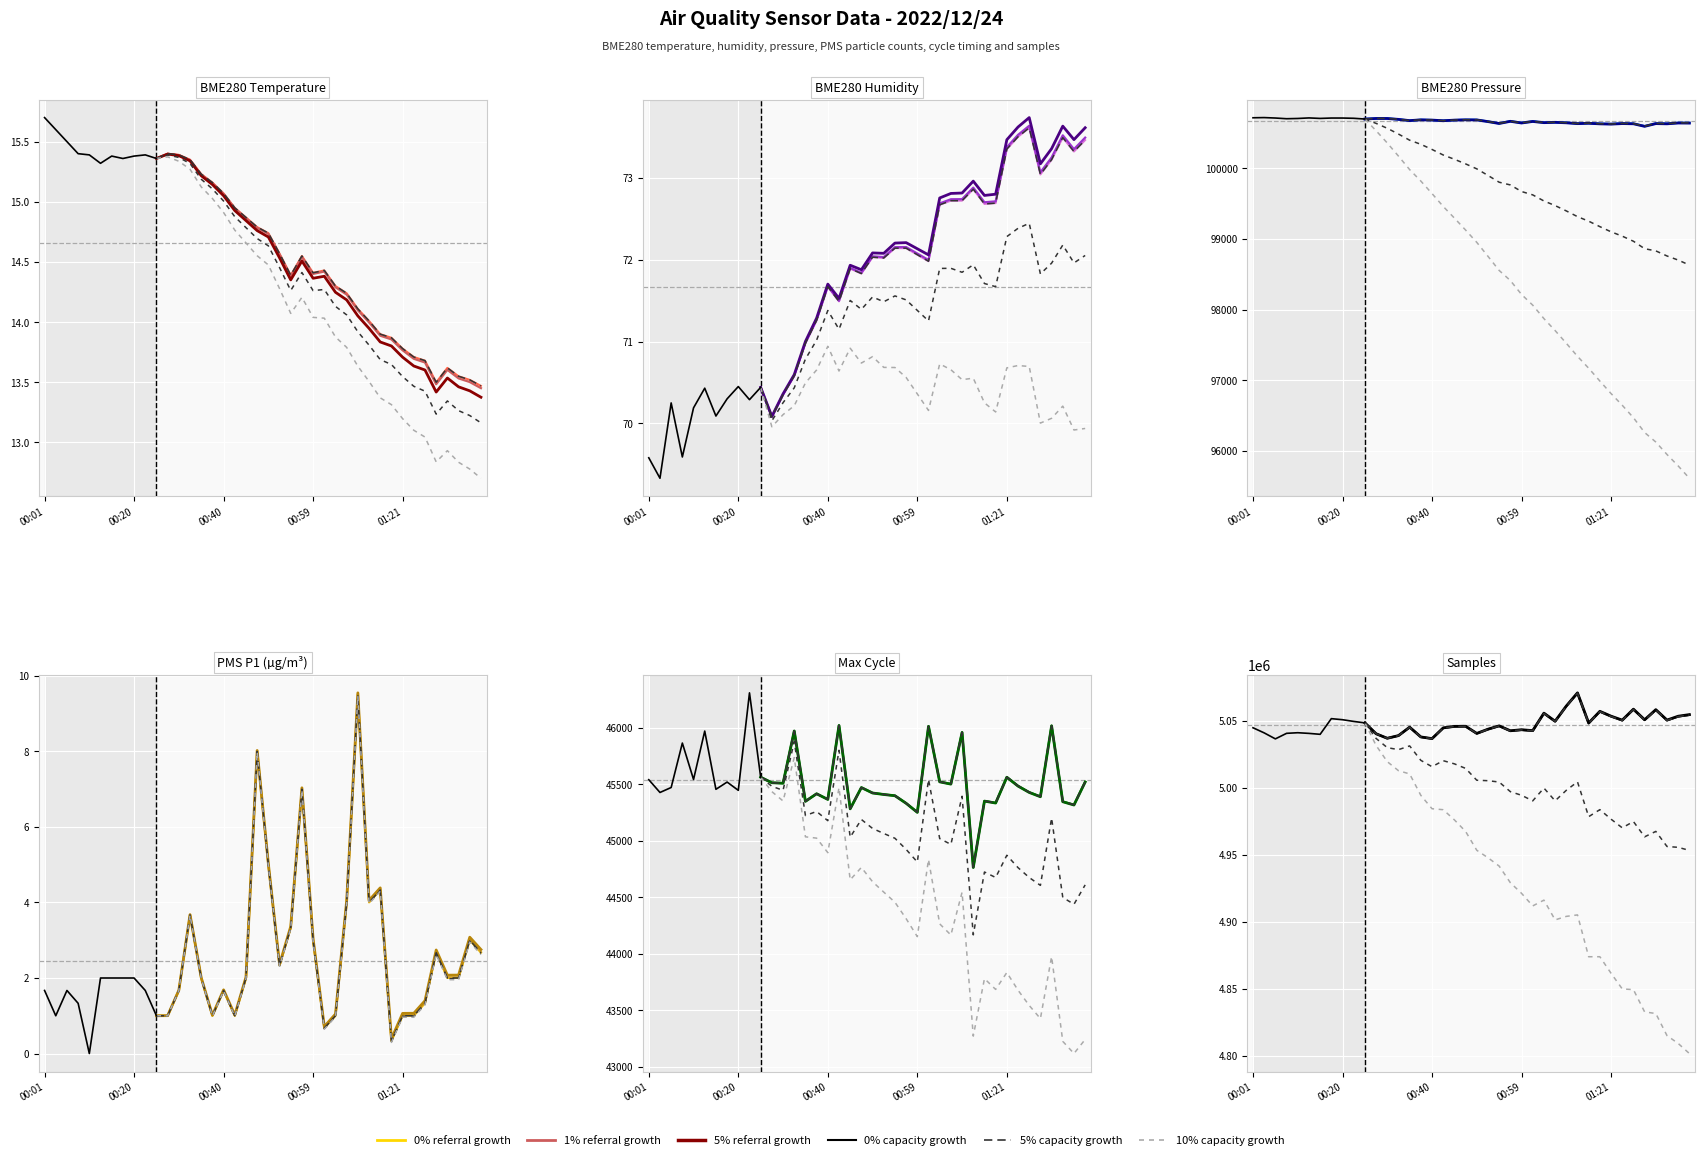

In Max_cycle, how many points are lower than both neighbors (excluding endpoints)?

14